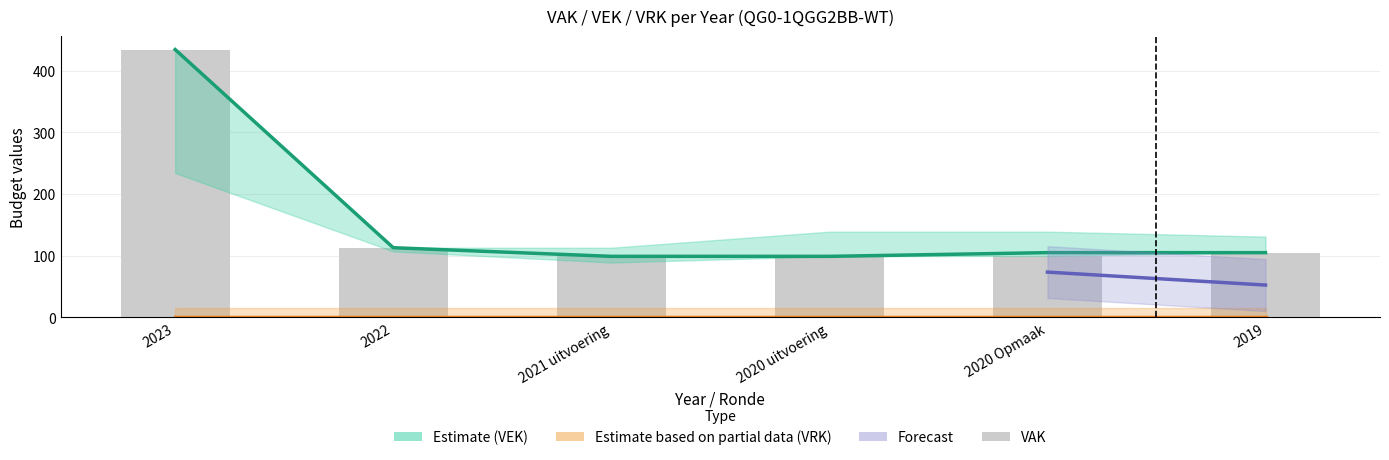

What is the sum of all VEK values?

955